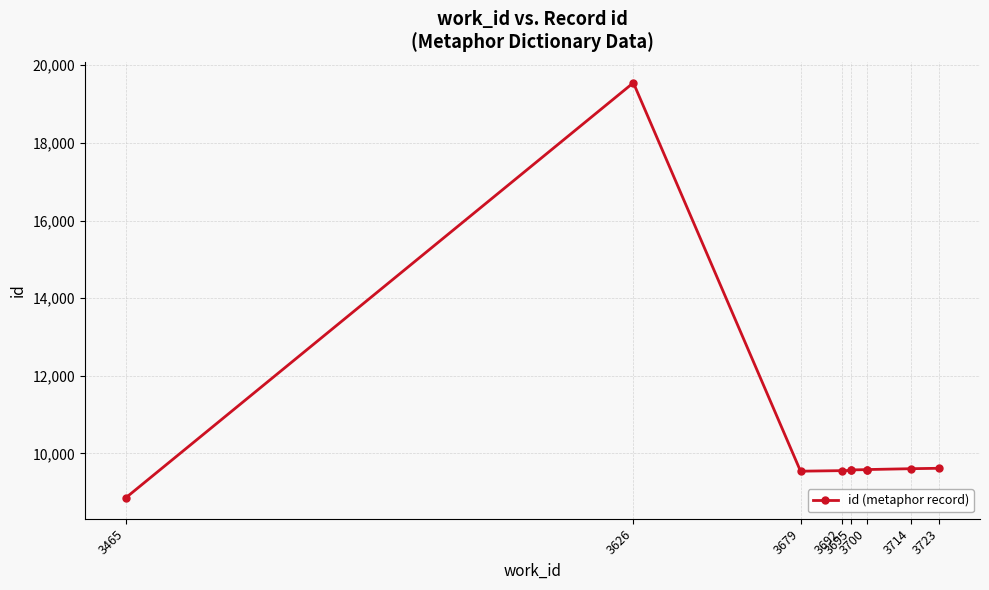

Between 3700 and 3626, which is larger?

3626